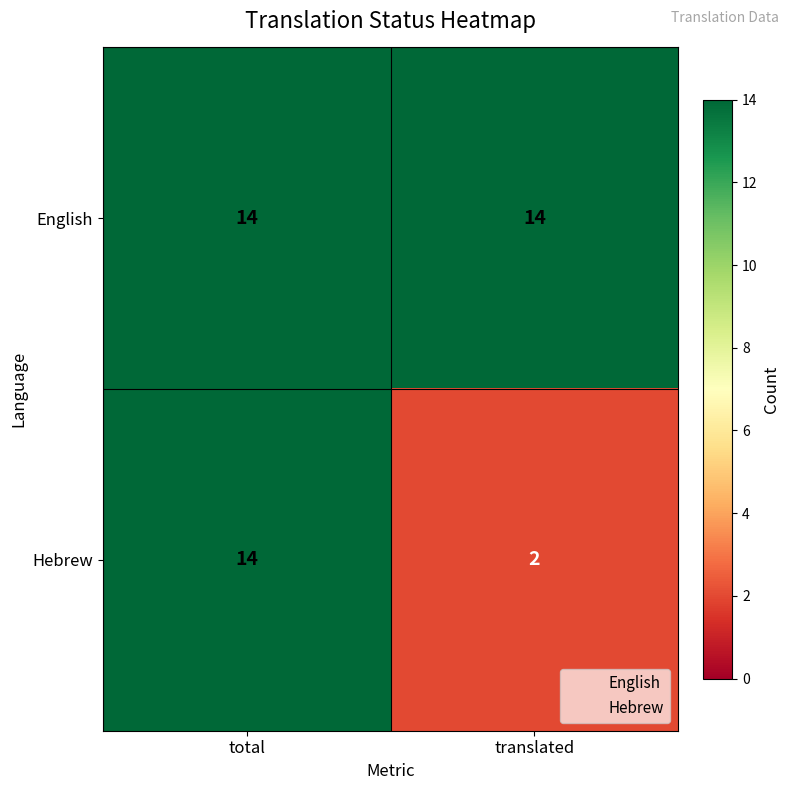

What is the total value across all series at translated?

16